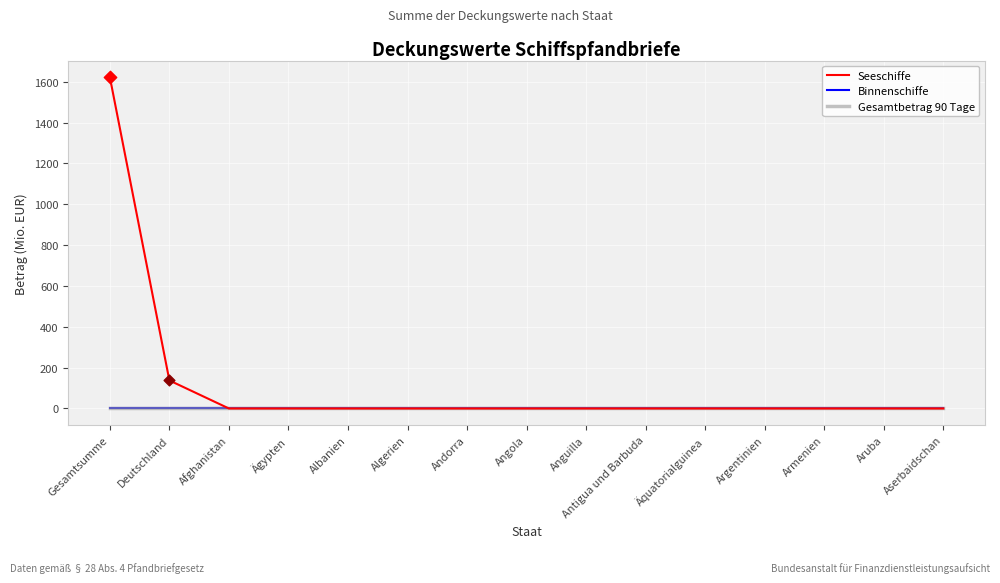

At how many categories does at least one series exceed 1578?

1